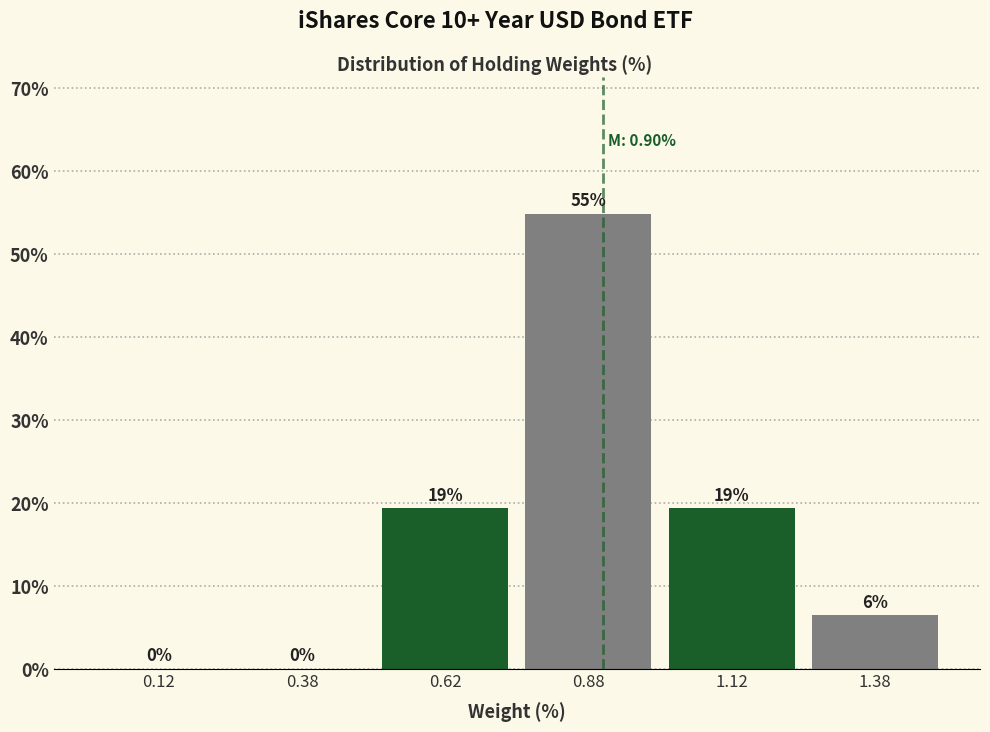

Over which range of the x-axis is the bar tallest?

0.75 to 1.00